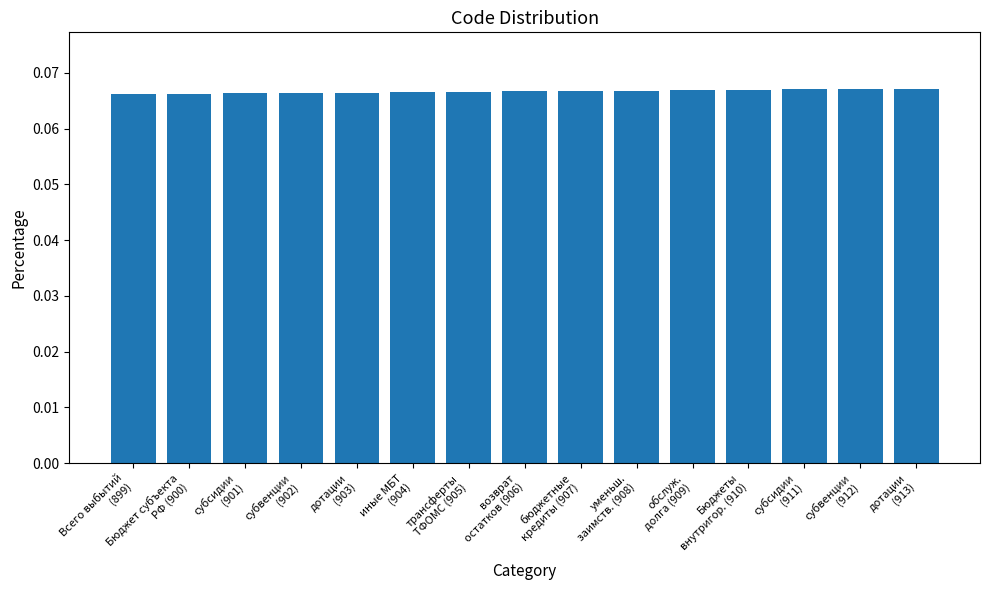

What is the sum of all values?

1.0